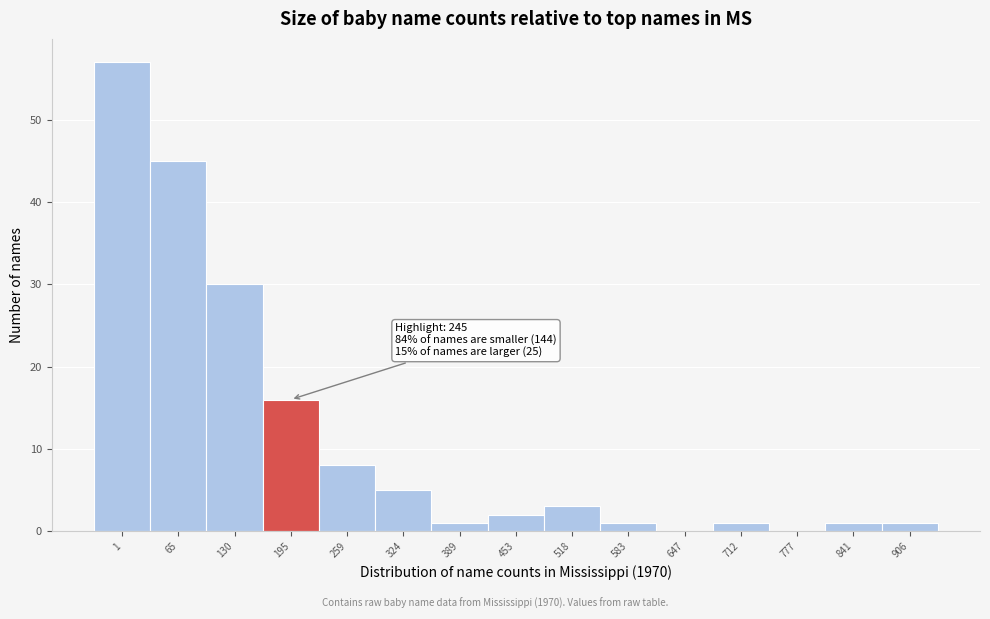

Reading right to left, list all the values displayed in this chart.

906=1	841=1	777=0	712=1	647=0	583=1	518=3	453=2	389=1	324=5	259=8	195=16	130=30	65=45	1=57